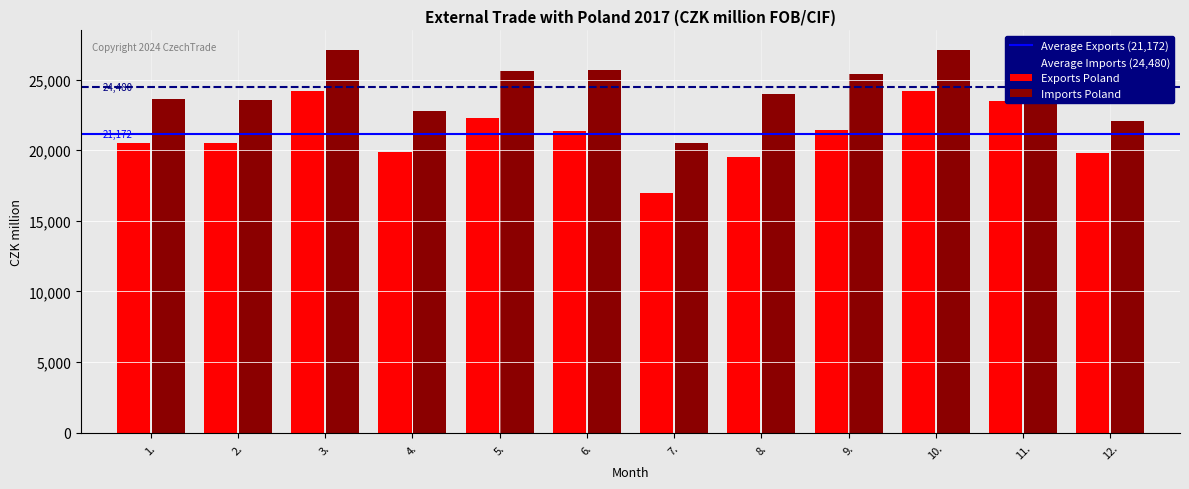

The Exports Poland series shows 29938 at 1.. True or false?

False